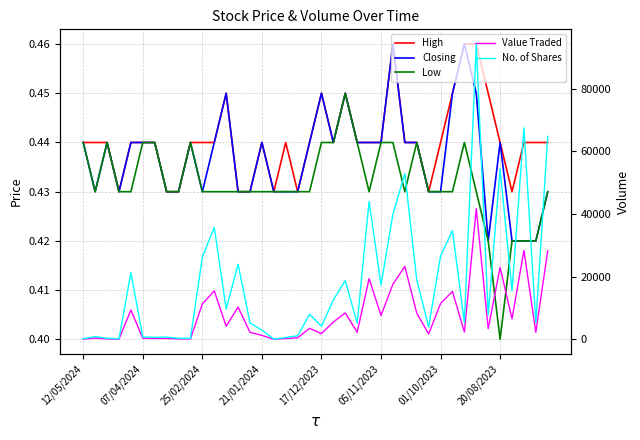

Which series has the largest total across all categories?

No. of Shares